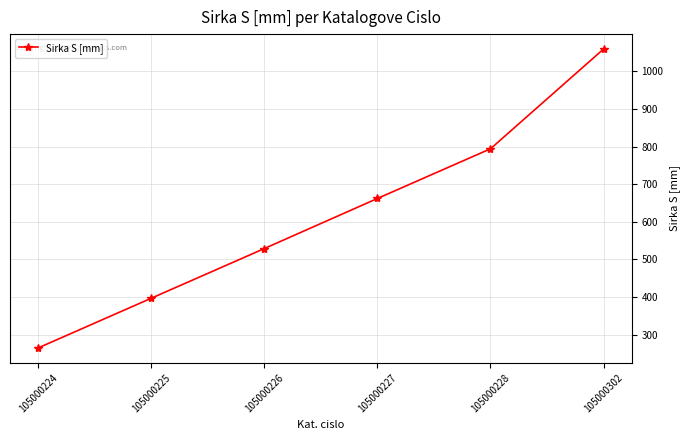

What is the average value?

618